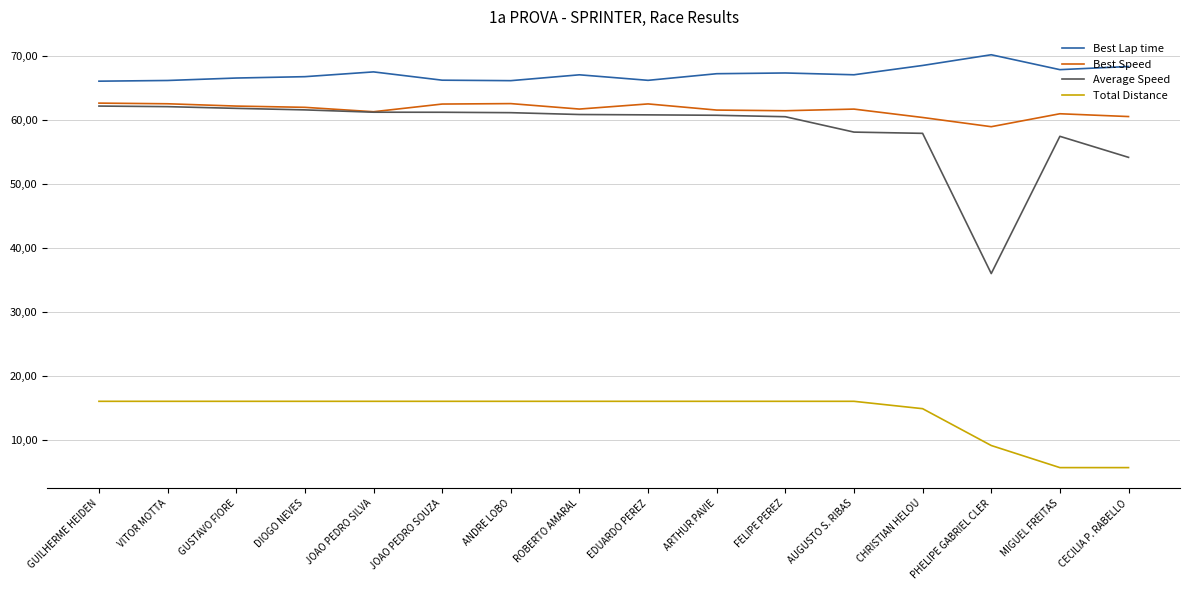

Where is Average Speed nearest to the value 49?

CECILIA P. RABELLO